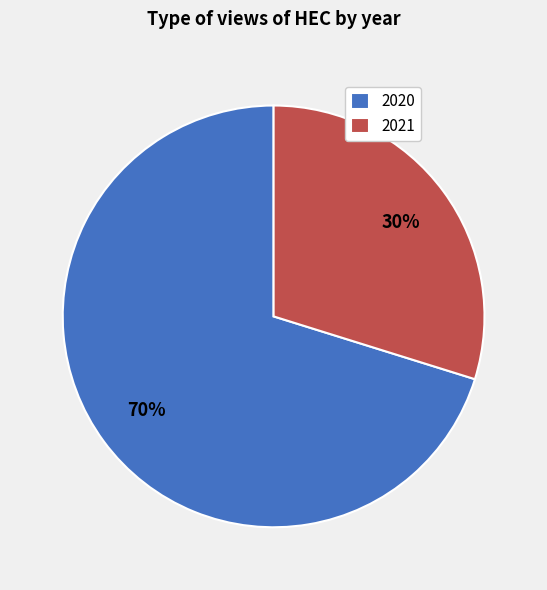

Does 2020 represent more than half of the total?

Yes